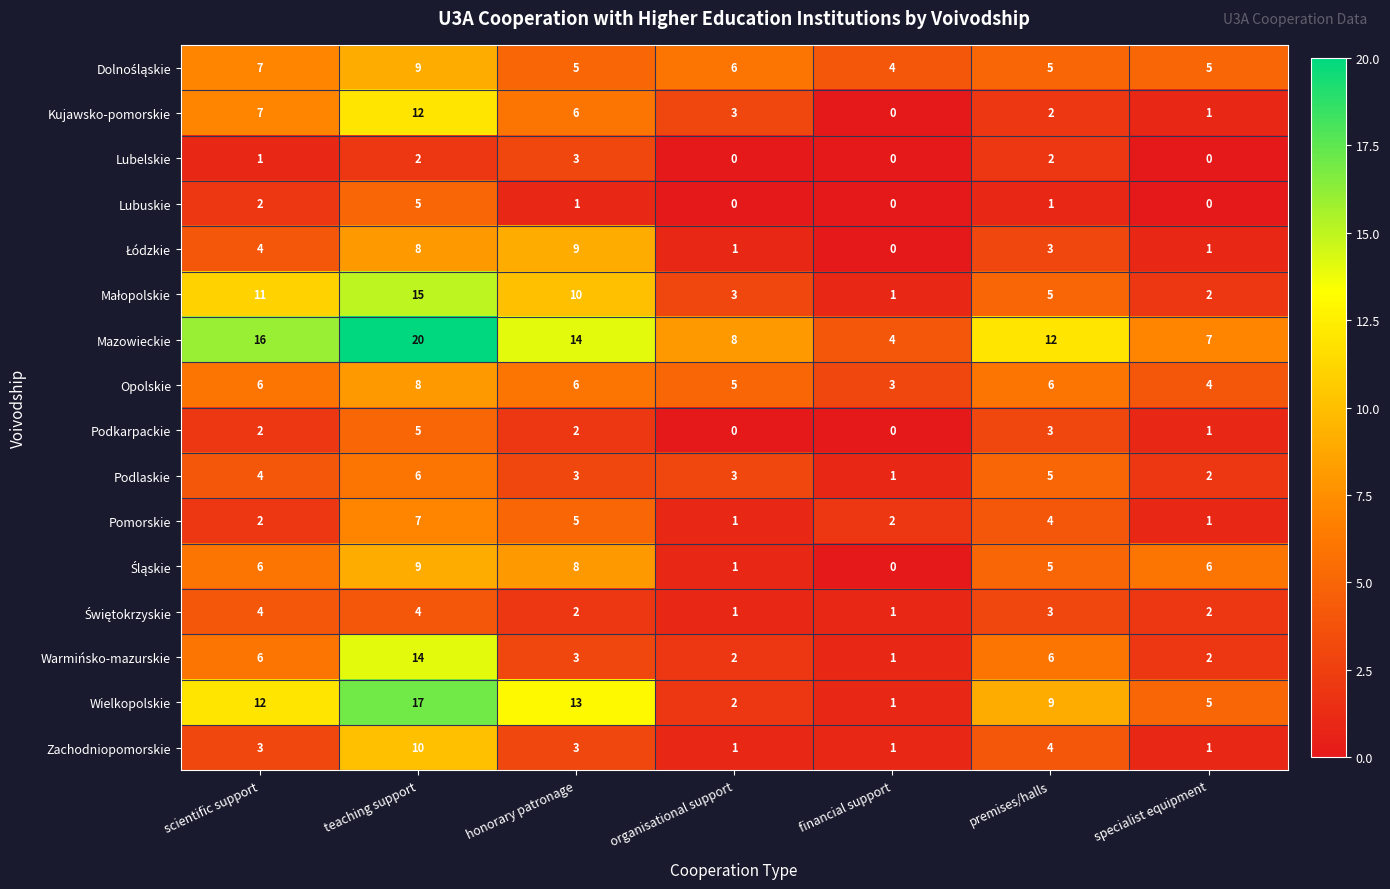

What is the difference between the highest and lowest values at honorary patronage?

13